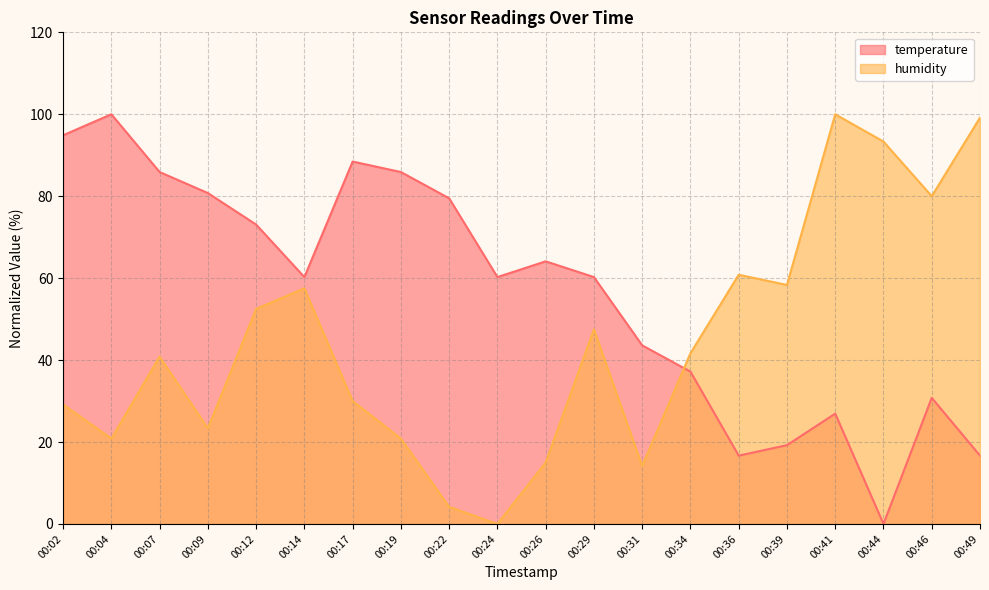

True or false: humidity and temperature cross at least once.

True